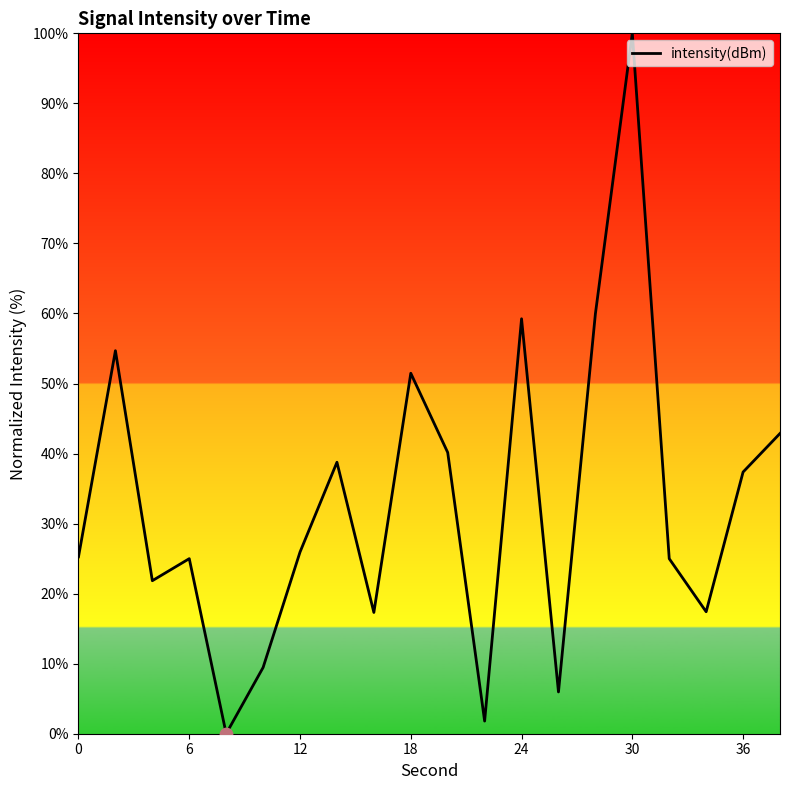

What is the difference between the maximum and minimum values?

100.0